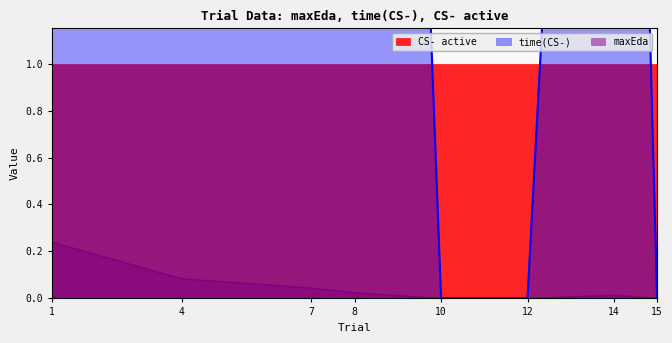

At which label is maxEda closest to 0?

10